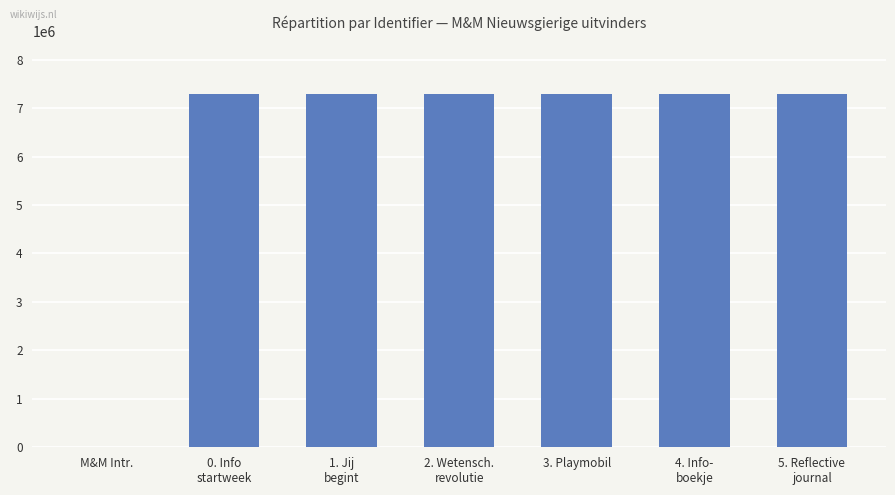

True or false: the data shows 7282727 at 2. Wetensch.
revolutie.

True